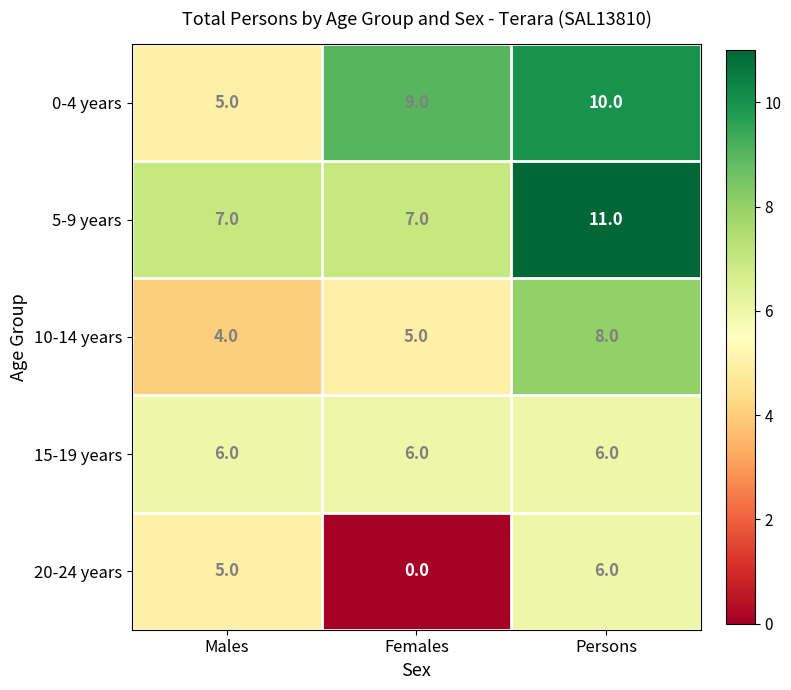

Which series changed the most between Males and Females?

20-24 years